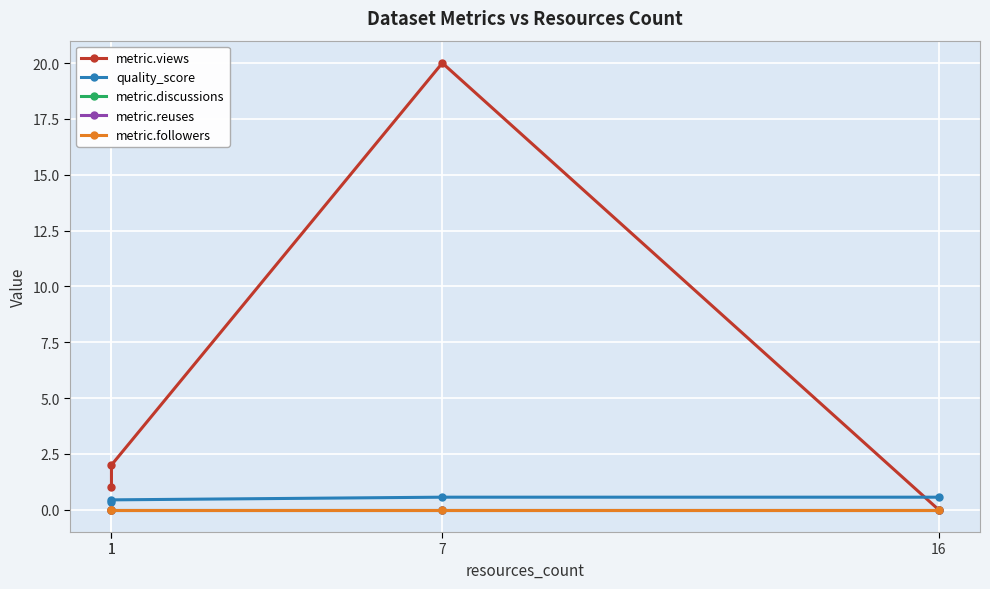

Reading left to right, extract all data points from this chart.

metric.views: 1=1.0	1=2.0	7=20.0	16=0.0
quality_score: 1=0.3	1=0.4	7=0.6	16=0.6
metric.discussions: 1=0.0	1=0.0	7=0.0	16=0.0
metric.reuses: 1=0.0	1=0.0	7=0.0	16=0.0
metric.followers: 1=0.0	1=0.0	7=0.0	16=0.0